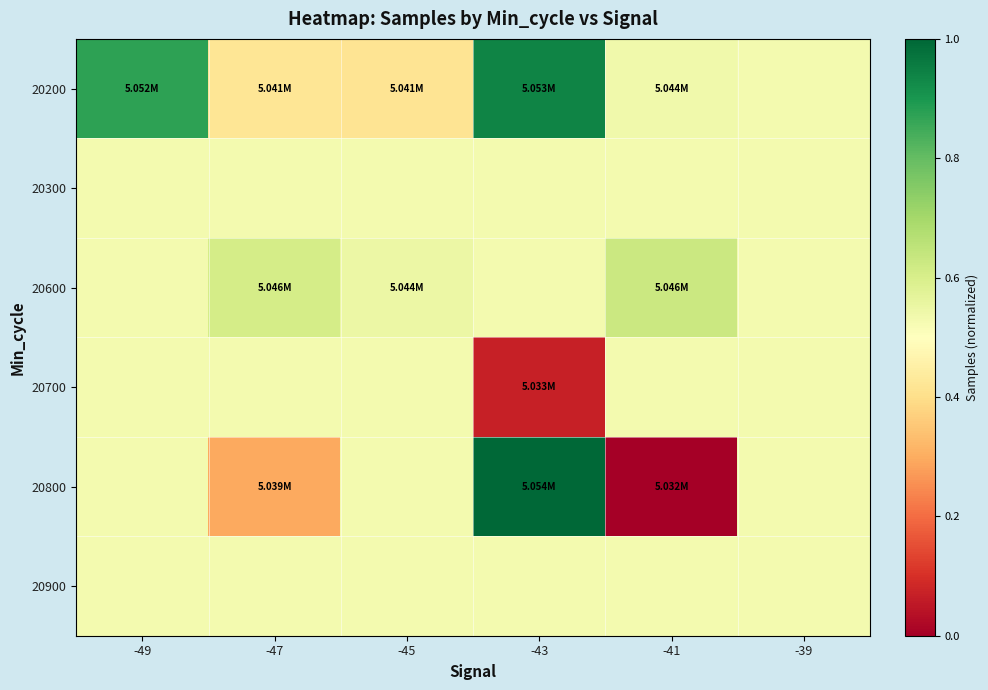

List the series in order of their peak value, highest first.

20800, 20200, 20600, 20300, 20700, 20900